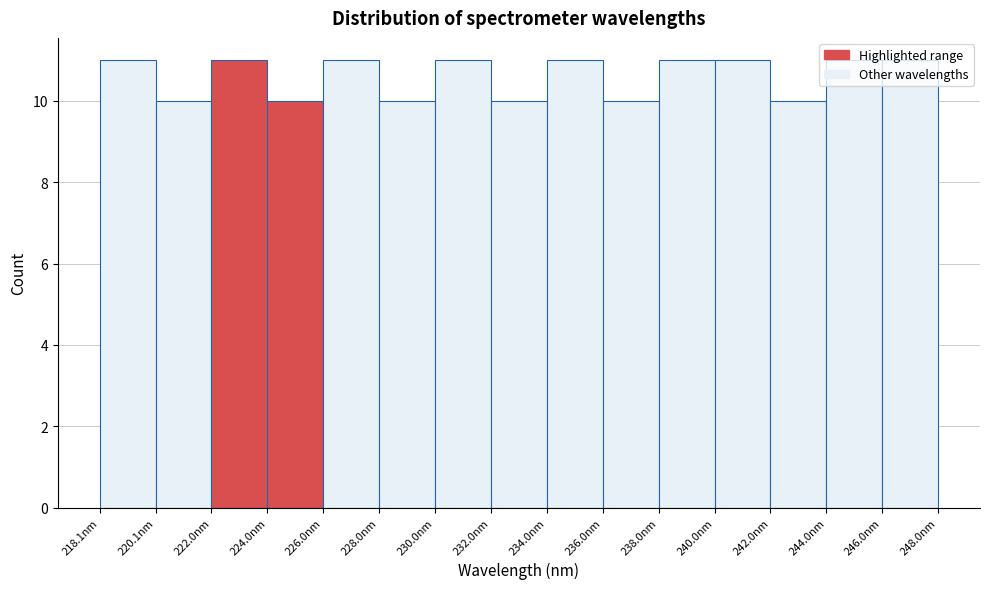

Reading left to right, transcribe this chart: for each bar, give the range it covers on the x-axis and its height. Neither the bar edges nor the heights are printed on the chart, so give them approximately, as read against the axes.

218 to 220: 11
220 to 222: 10
222 to 224: 11
224 to 226: 10
226 to 228: 11
228 to 230: 10
230 to 232: 11
232 to 234: 10
234 to 236: 11
236 to 238: 10
238 to 240: 11
240 to 242: 11
242 to 244: 10
244 to 246: 11
246 to 248: 11